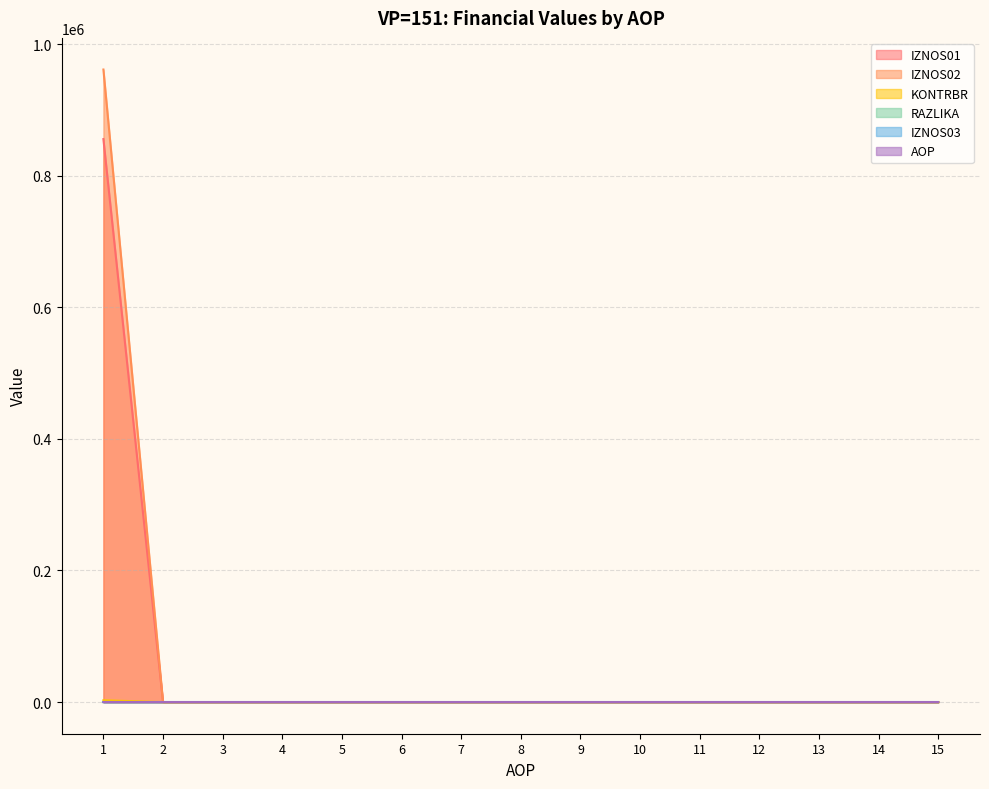

Where is IZNOS02 nearest to the value 0?

2